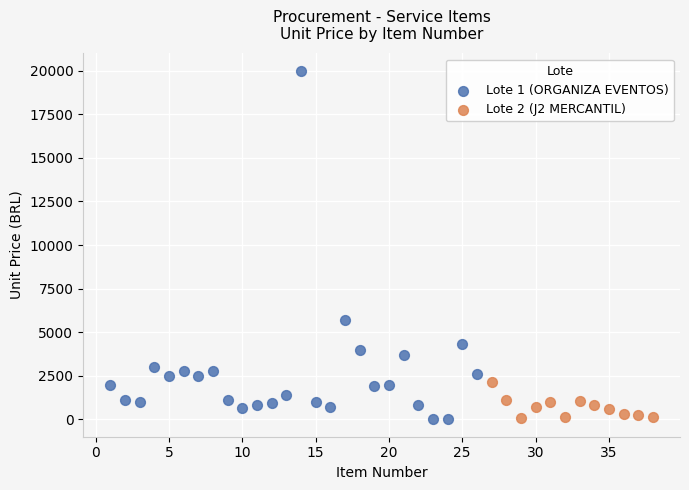

Which series has the widest spread of Y values?

Lote 1 (ORGANIZA EVENTOS)